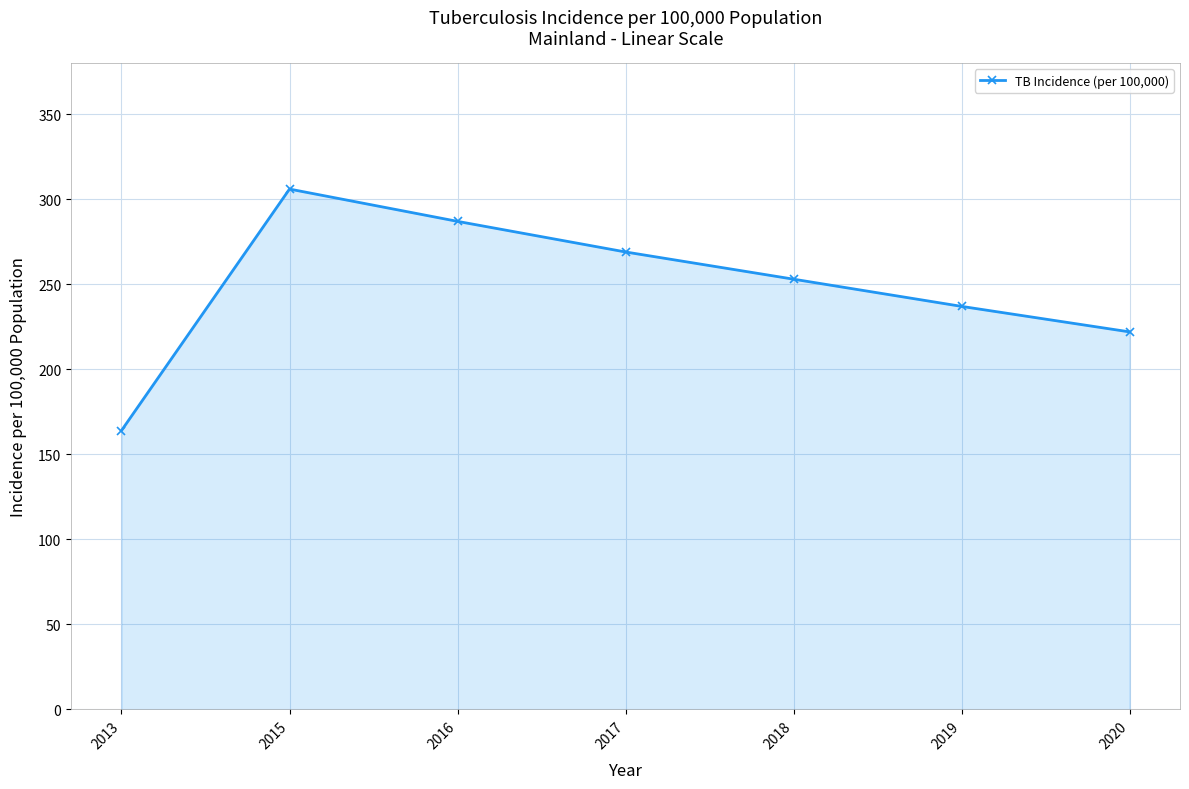

Where is the data nearest to the value 235?

2019